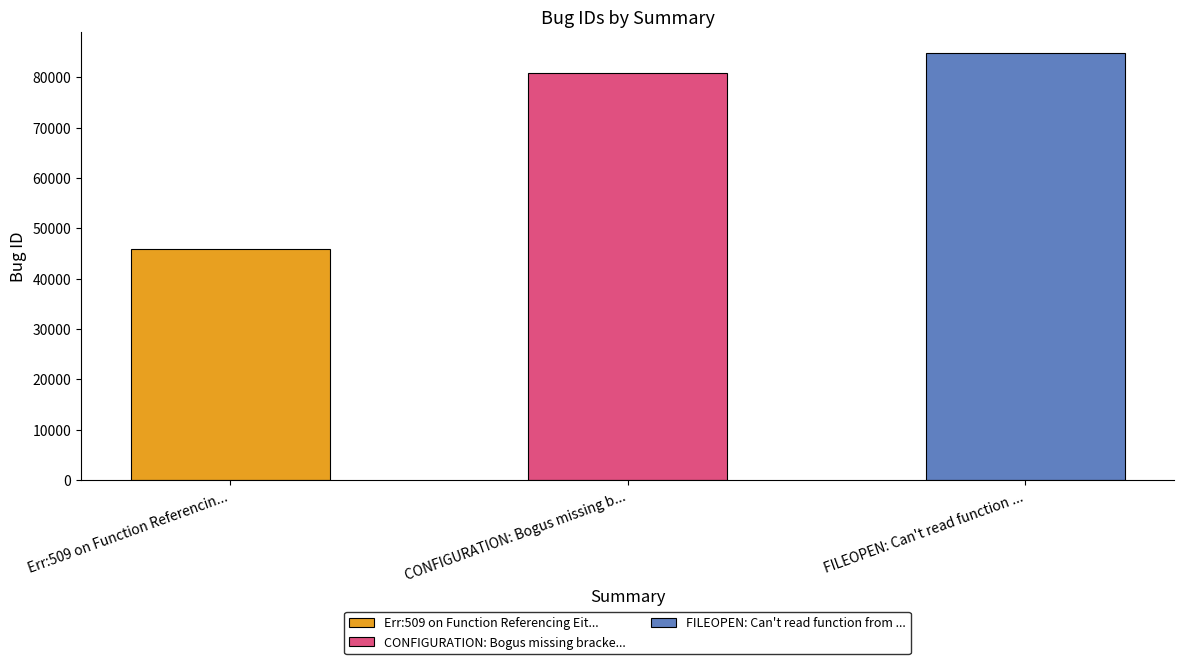

What is the label of the 1st bar from the right?

FILEOPEN: Can't read function from Excel